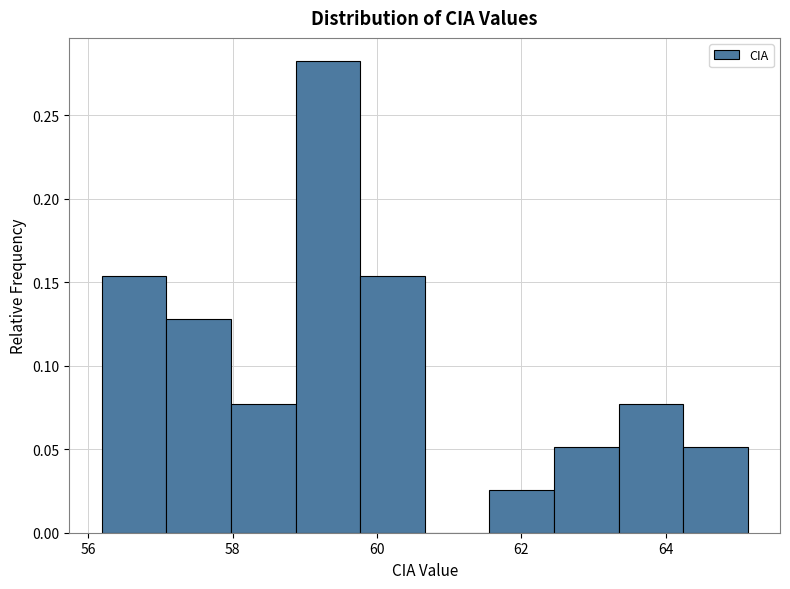

How tall is the bar that spans 63.4 to 64.2 on the x-axis? Neither the bar edges nor the heights are printed on the chart, so give them approximately, as read against the axes.

0.075